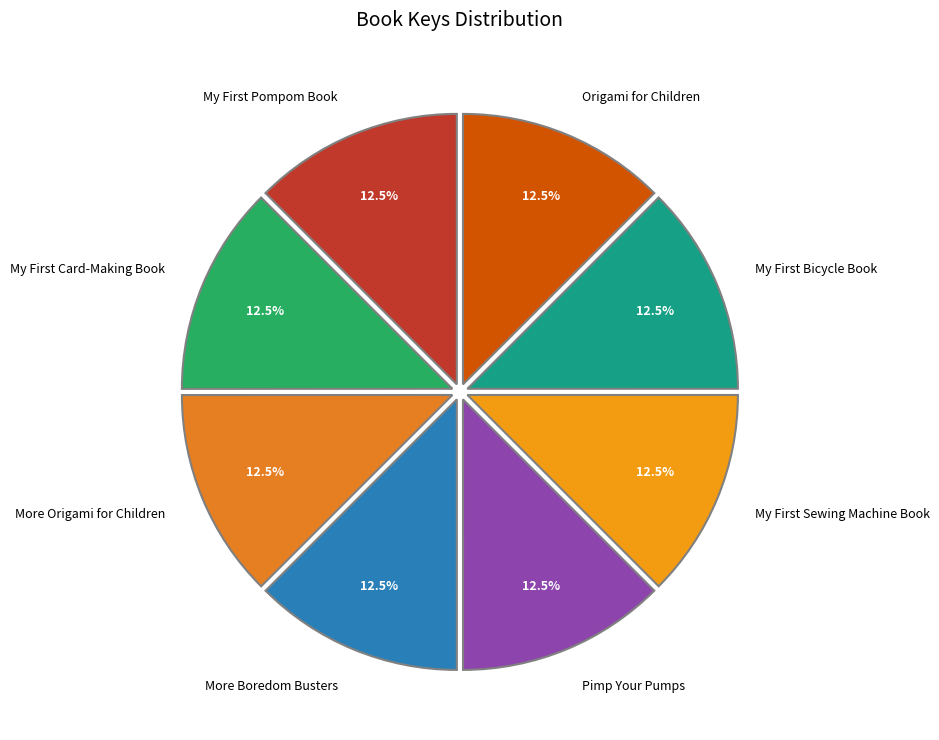

How many slices are in this pie chart?

8